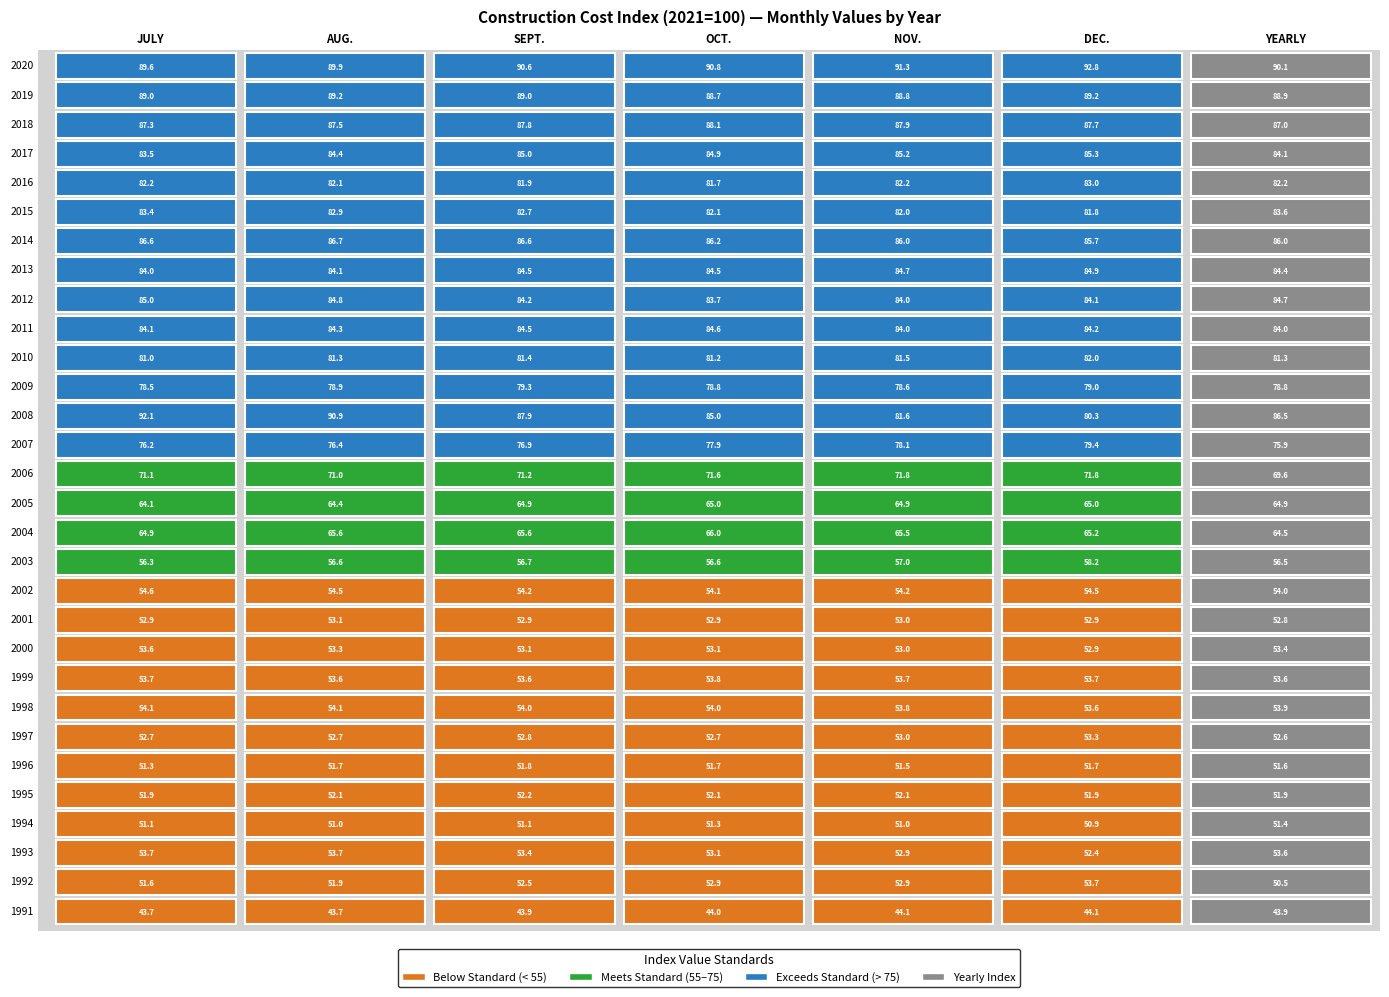

What is the maximum value shown in the chart?

92.8